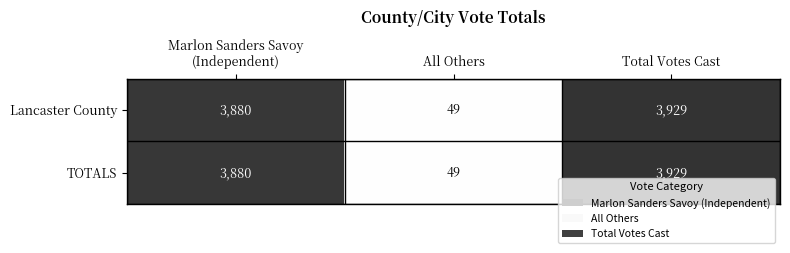

Is it true that Lancaster County equals 6119 at Total Votes Cast?

False